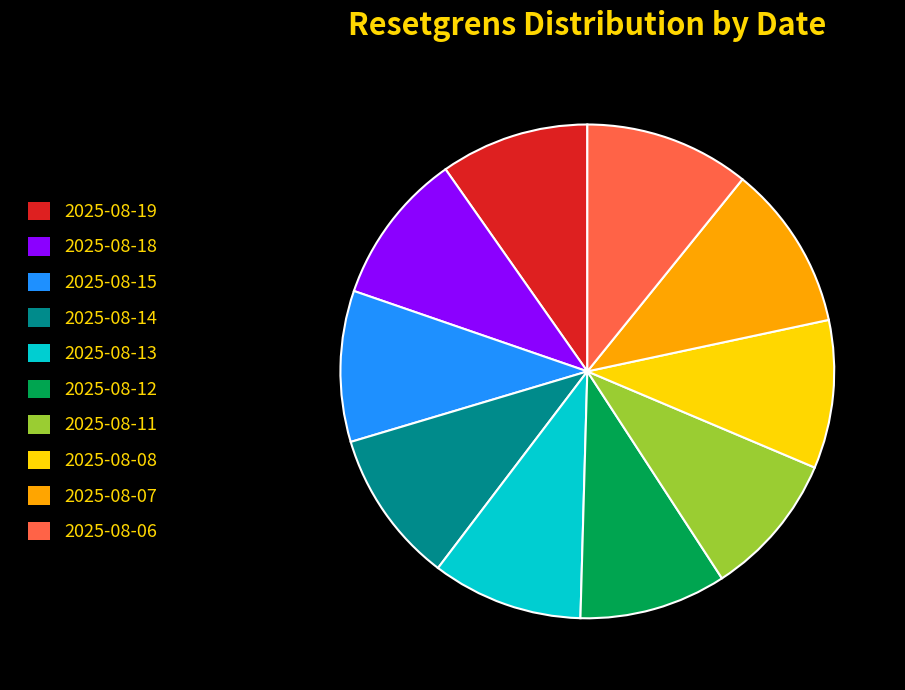

Is it true that 2025-08-15 is 18% of the pie?

False